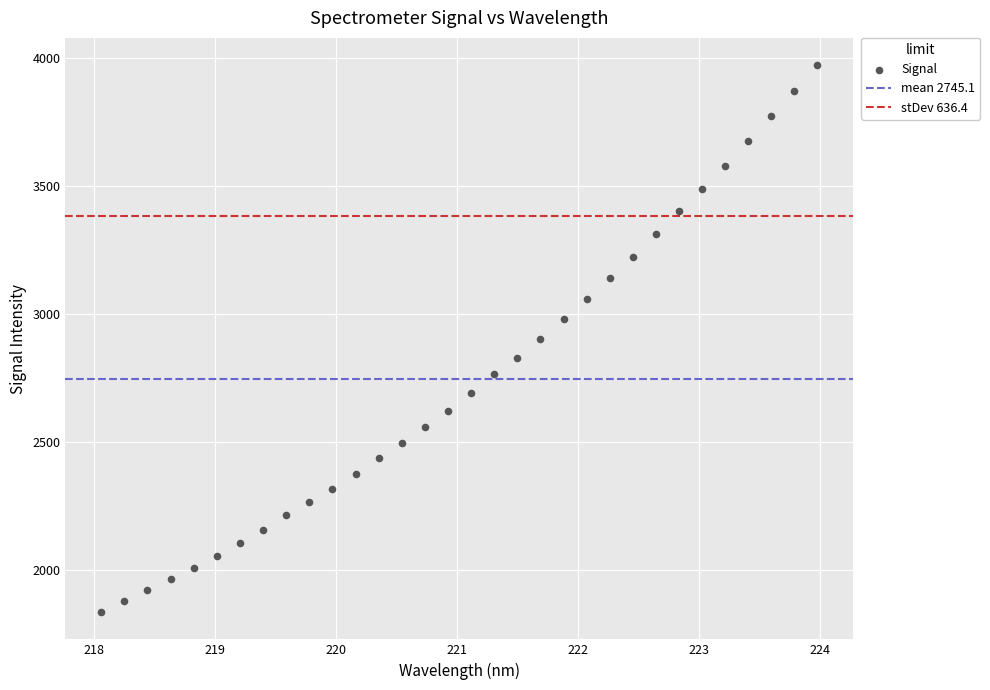

What is the range of Y values (max minus min)?

2136.7